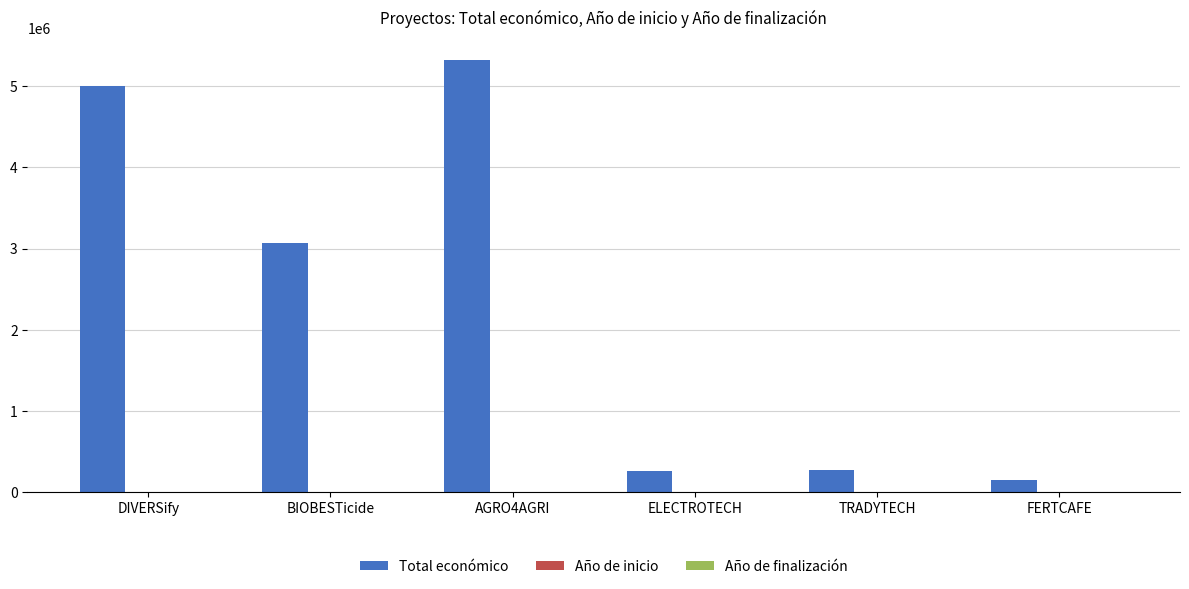

What is the difference between the Total económico values at ELECTROTECH and AGRO4AGRI?

5063775